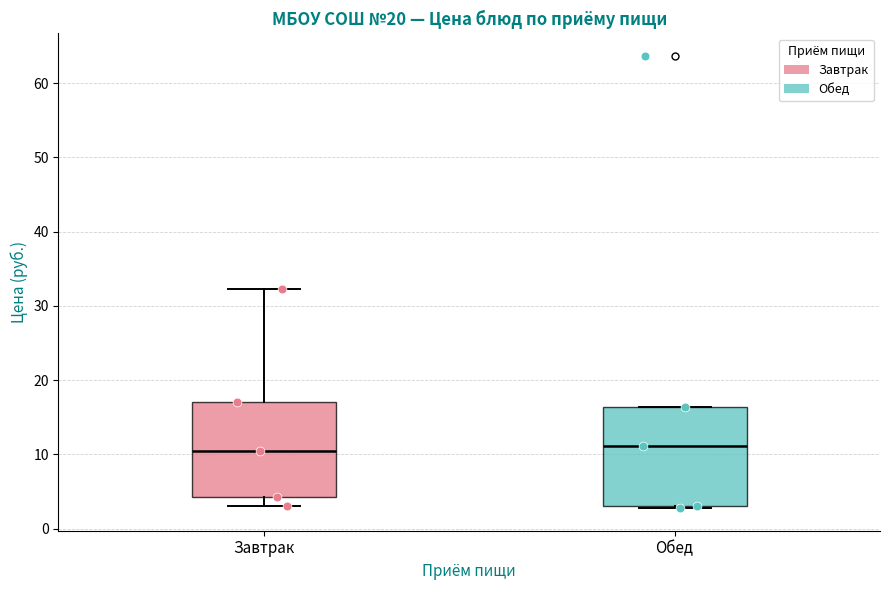

Reading left to right, transcribe this box plot: for each box, give where its median line is, the range the box spans, and where its two whiskers end, as read against the y-axis. The values are not printed on the chart, so give them approximately, as read against the axis.

Завтрак: median 10, box 4 to 17, whiskers 3 to 32
Обед: median 11, box 3 to 16, whiskers 3 to 16